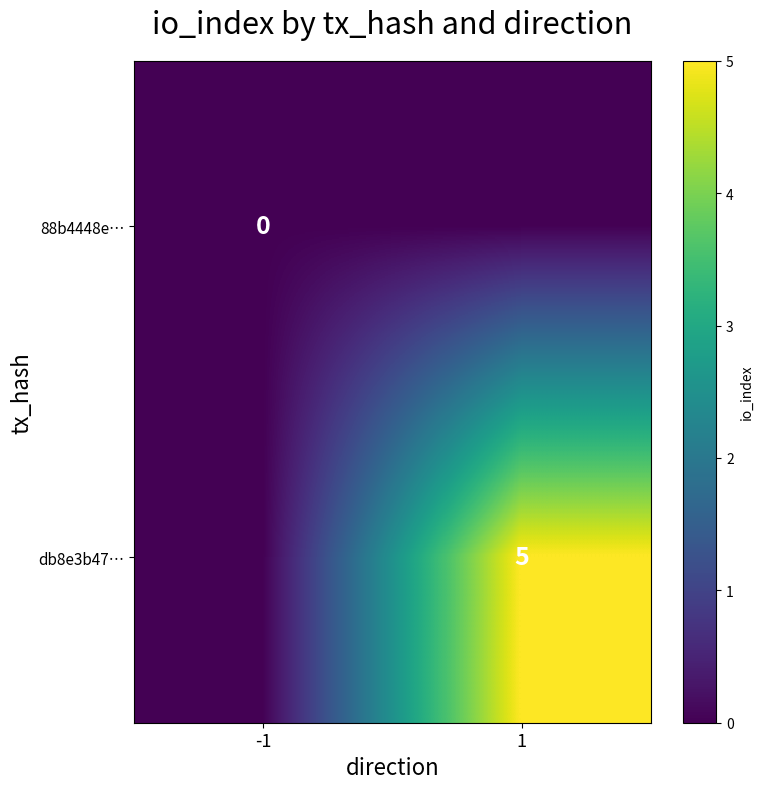

Rank the series by their maximum value, from lowest to highest.

88b4448e…, db8e3b47…